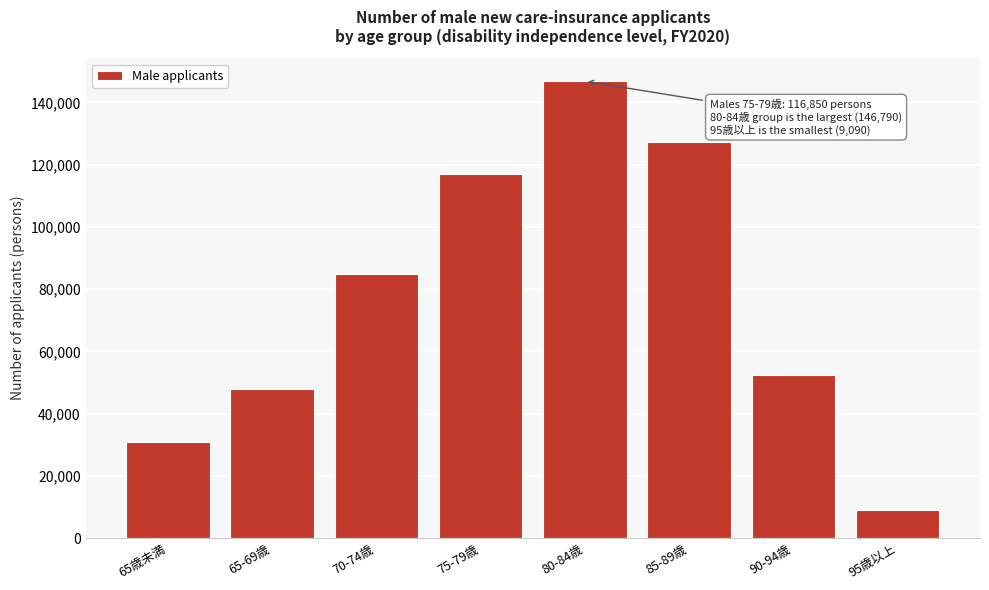

Reading right to left, transcribe all the data shown in this chart.

95歳以上=9090	90-94歳=52480	85-89歳=127210	80-84歳=146790	75-79歳=116850	70-74歳=84890	65-69歳=47870	65歳未満=30770